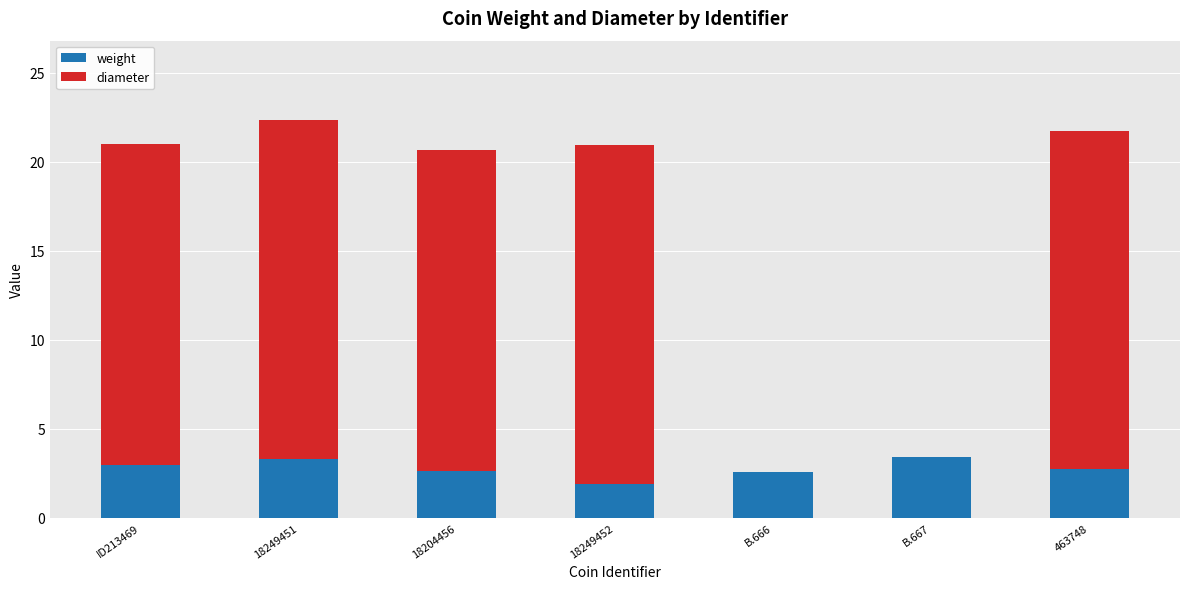

What is the approximate value of weight at 18249451?

3.3